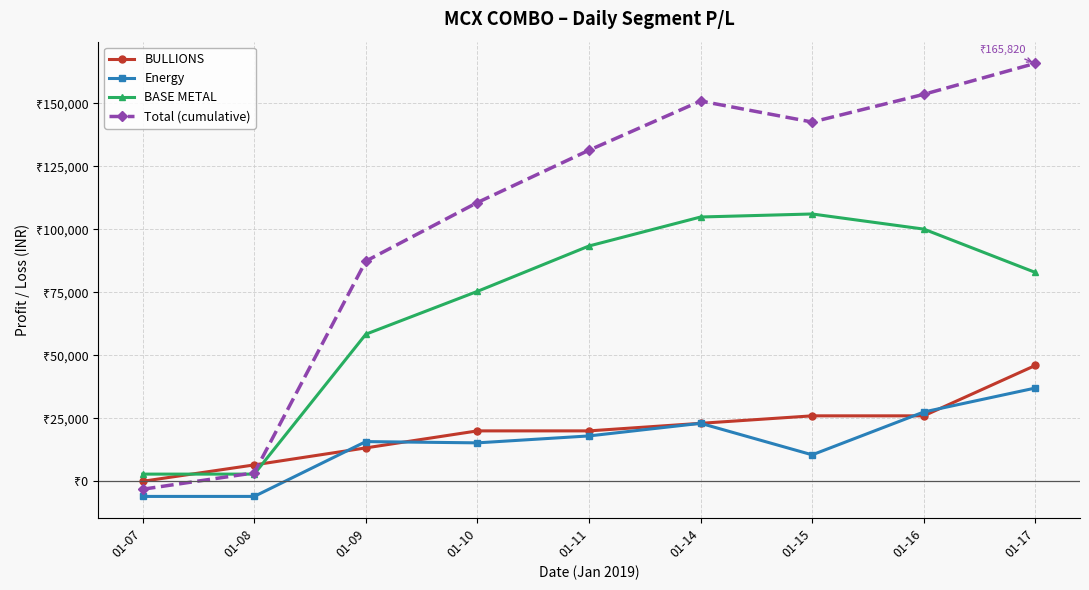

What is the minimum value for Total (cumulative)?

-3150